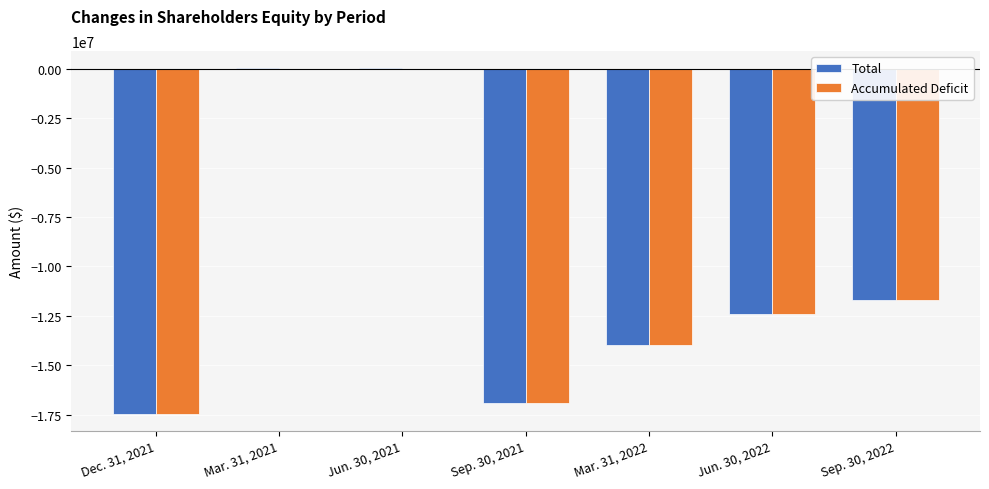

The value of Total at Mar. 31, 2022 is -8395095. True or false?

False